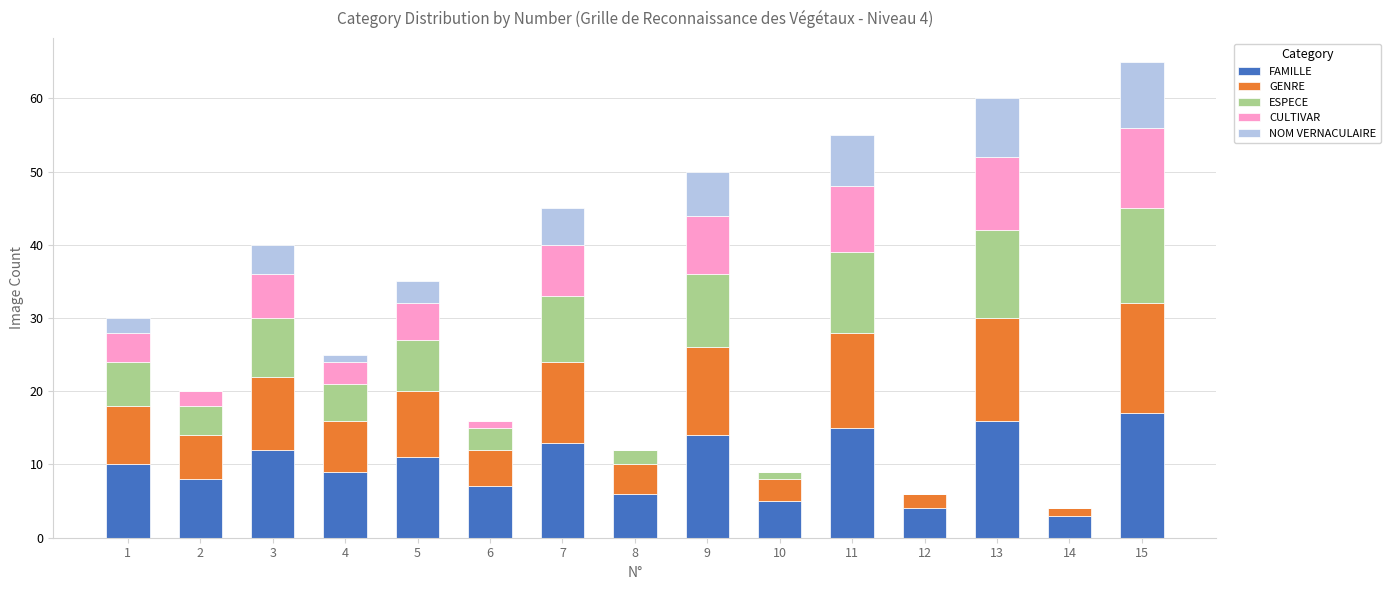

What is the highest value of the FAMILLE series?

17